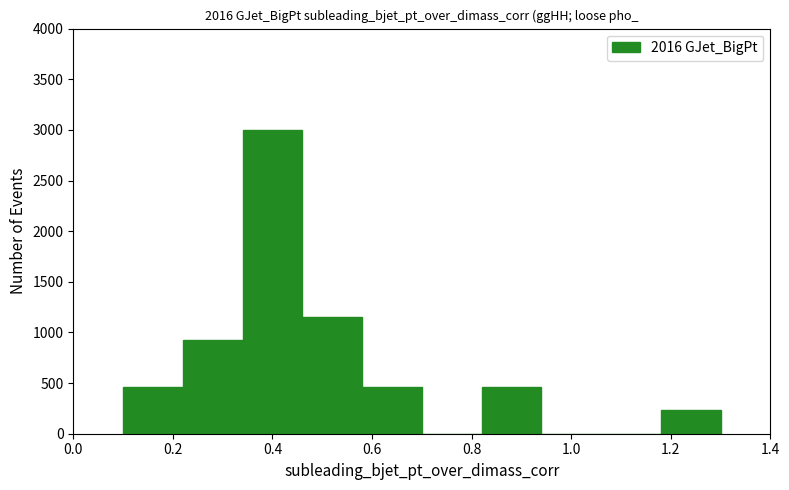

How tall is the bar that spans 0.22 to 0.34 on the x-axis? The values are not printed on the chart, so give them approximately, as read against the axis.

900